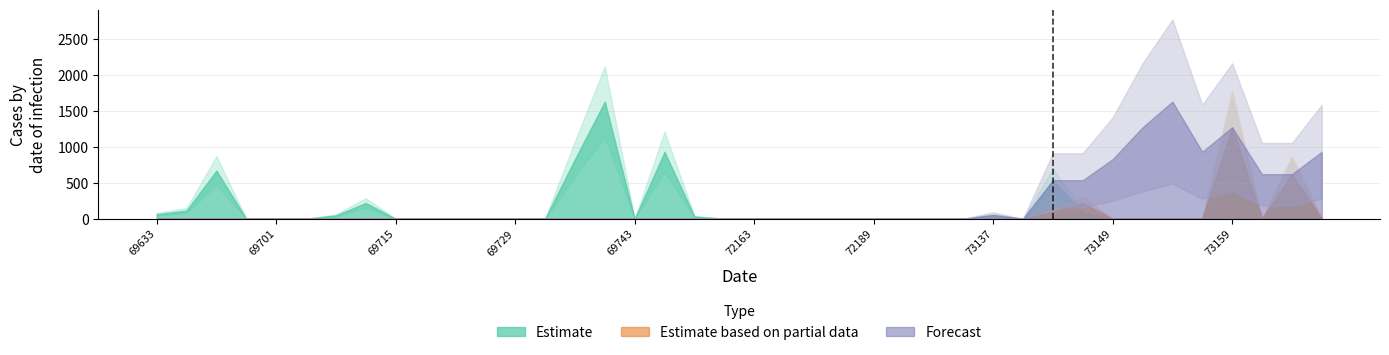

After their last crossing, which series has the higher values: Estimate based on partial data or Estimate?

Estimate based on partial data